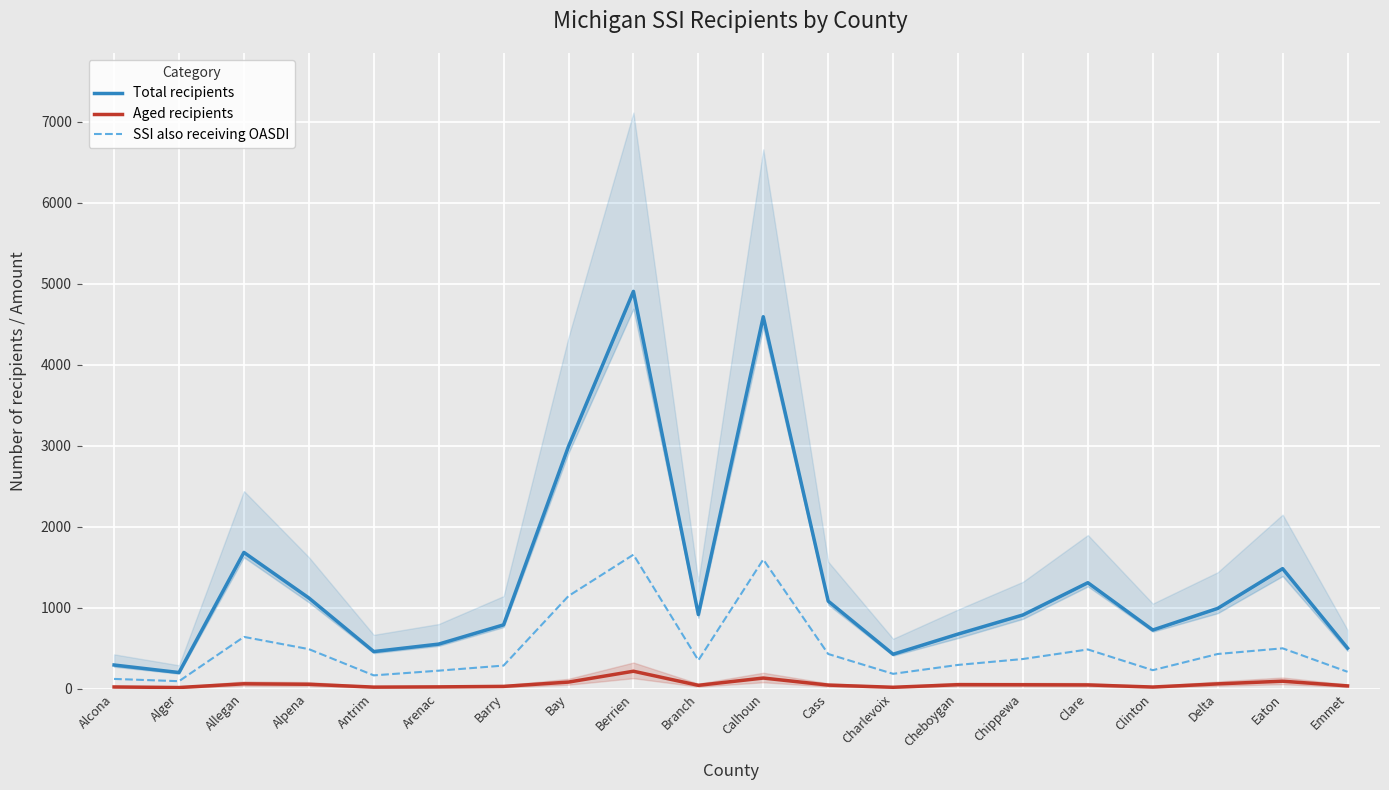

Between Berrien and Calhoun, which is larger?

Berrien